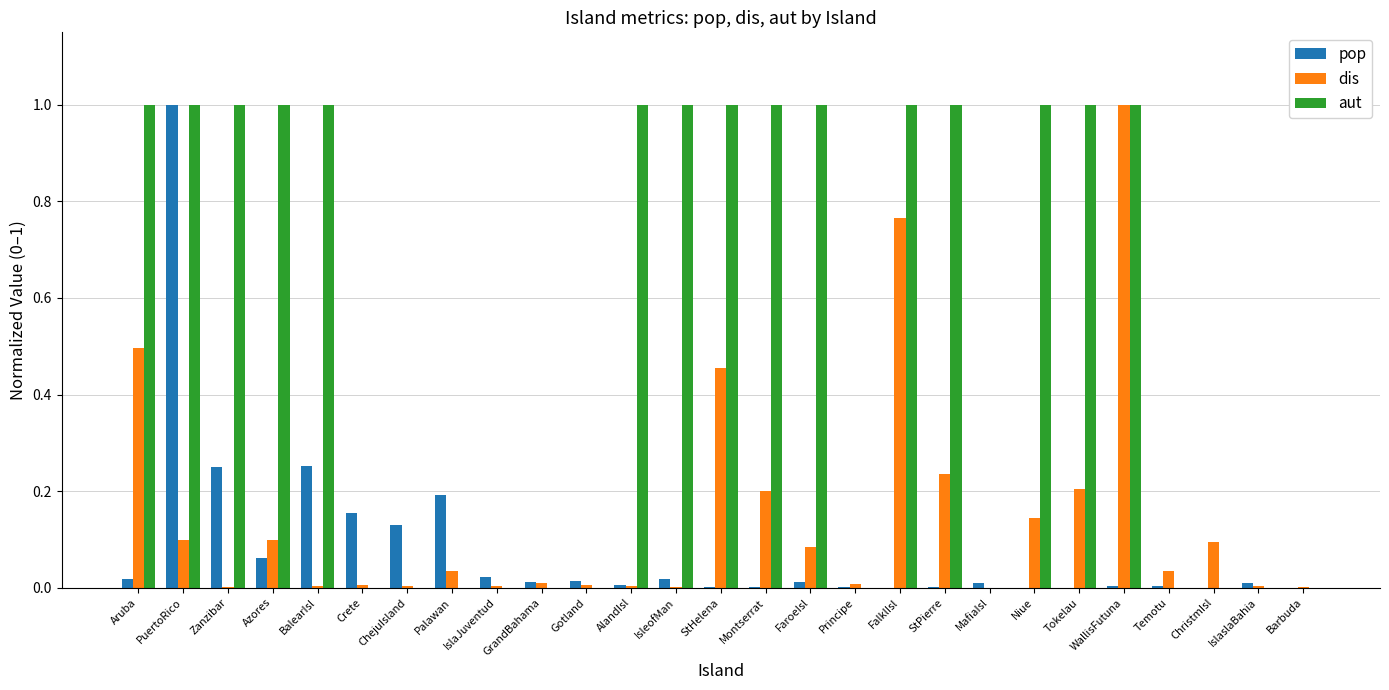

What is the maximum value for pop?

1.0